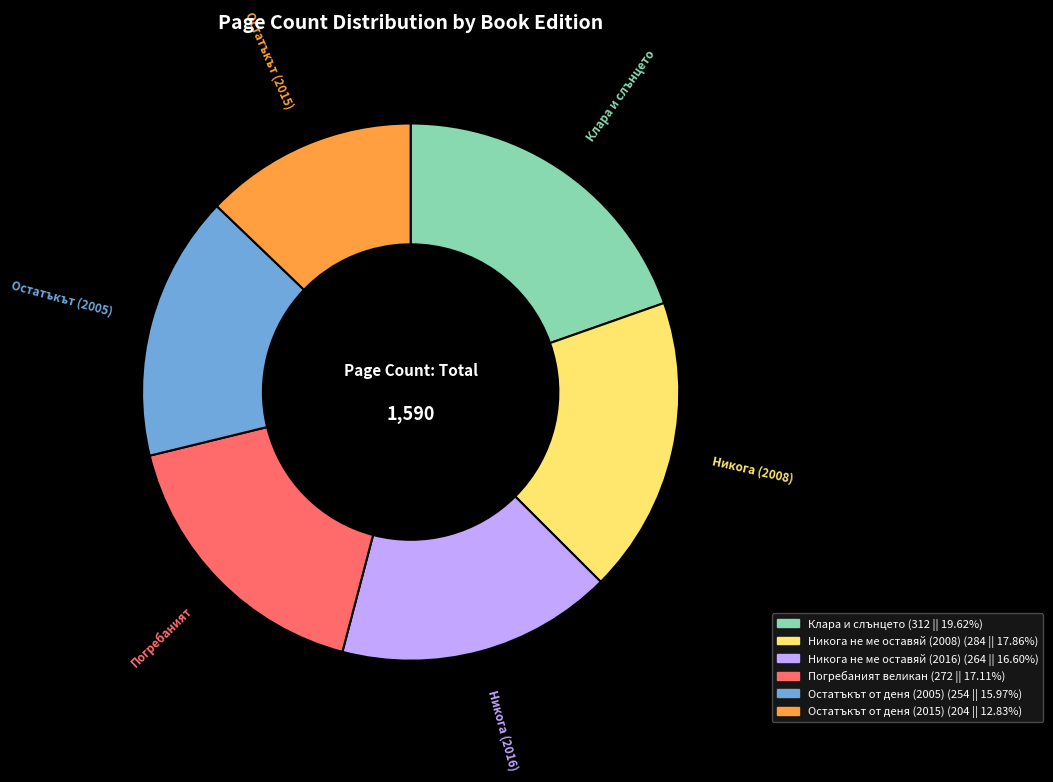

Is it true that Никога не ме оставяй (2008) is 25% of the pie?

False